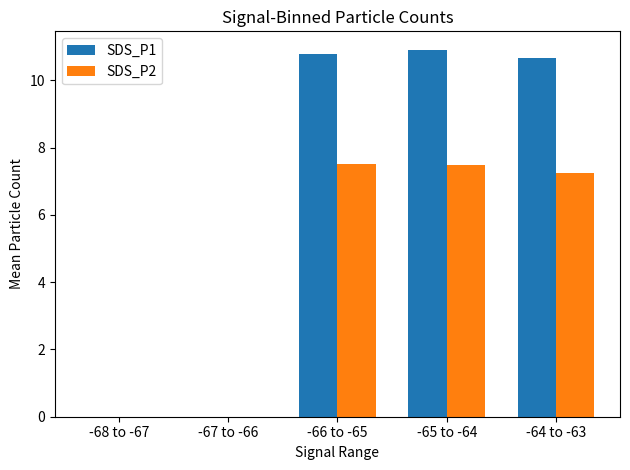

Which series has the widest spread of values?

SDS_P1